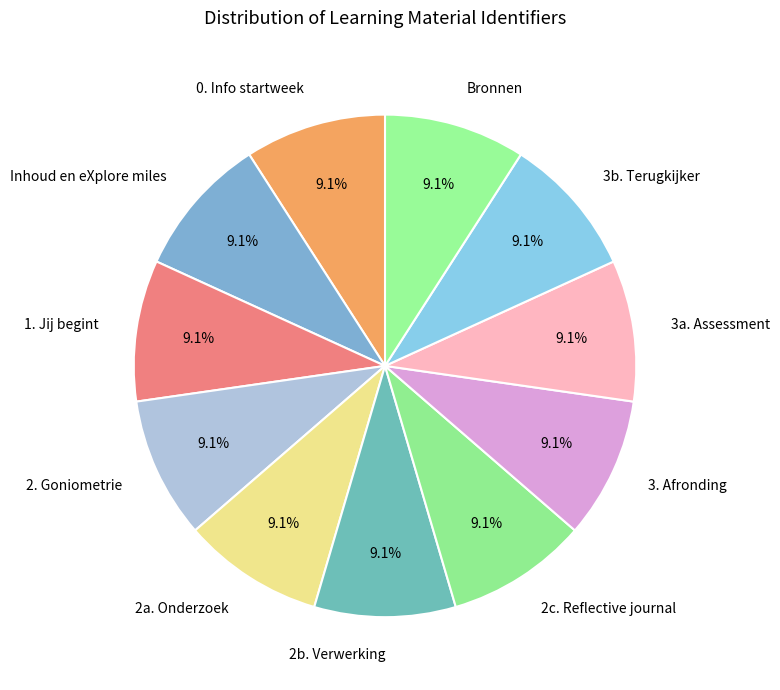

Is there a majority slice in this chart?

No